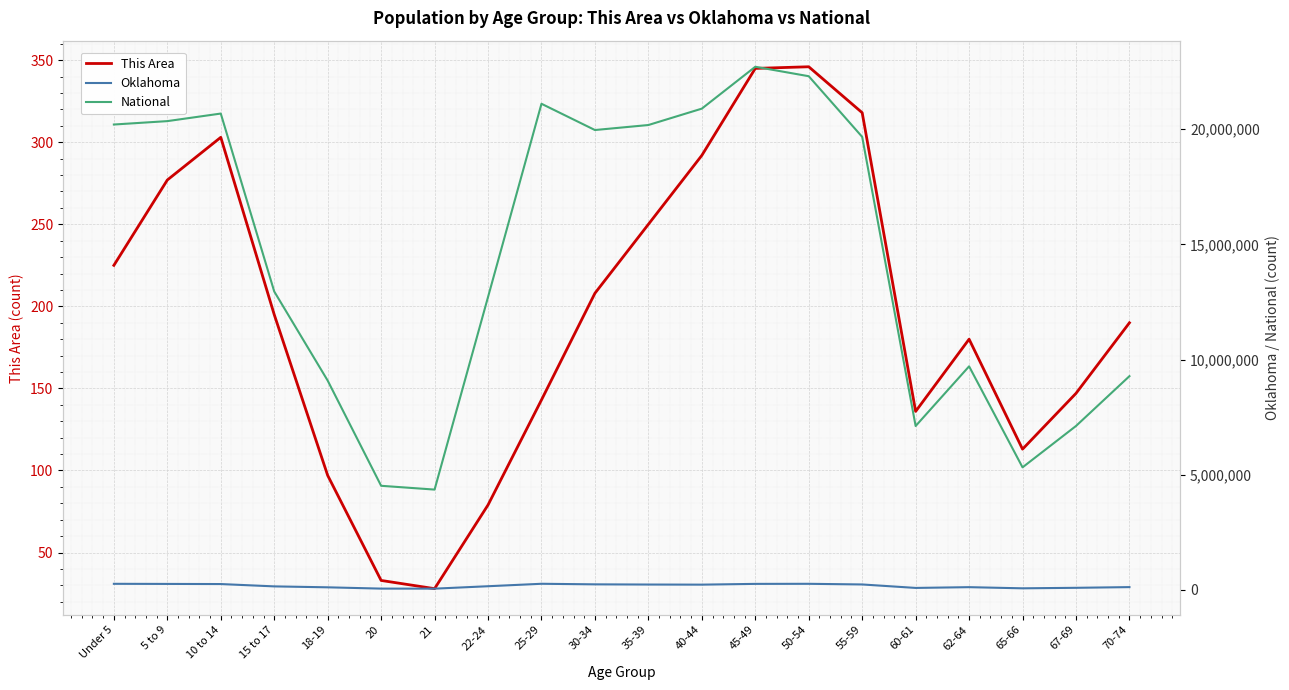

What is the average value of the Oklahoma series?

176255